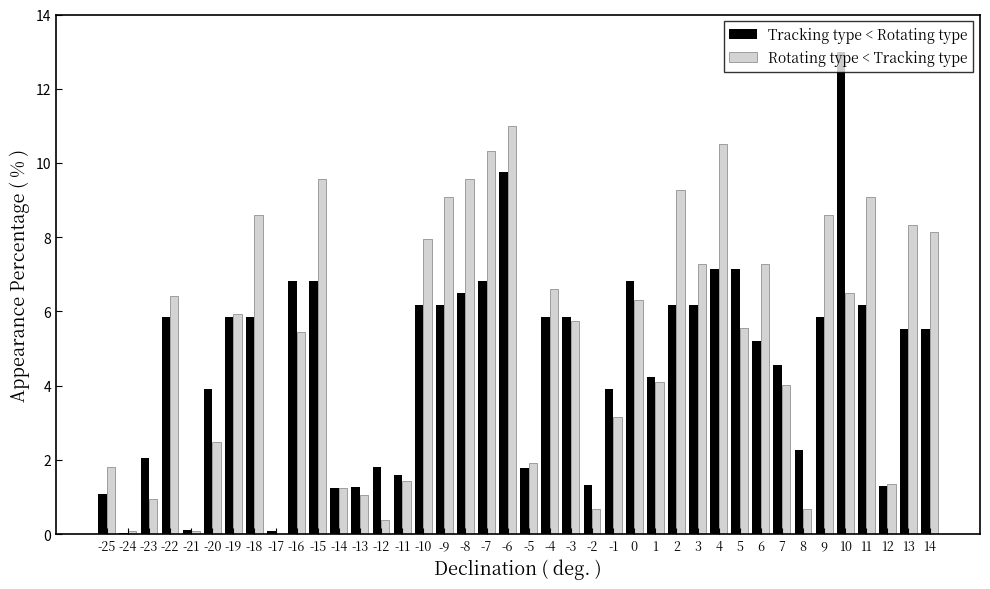

What is the total value across all series at -22?

12.3